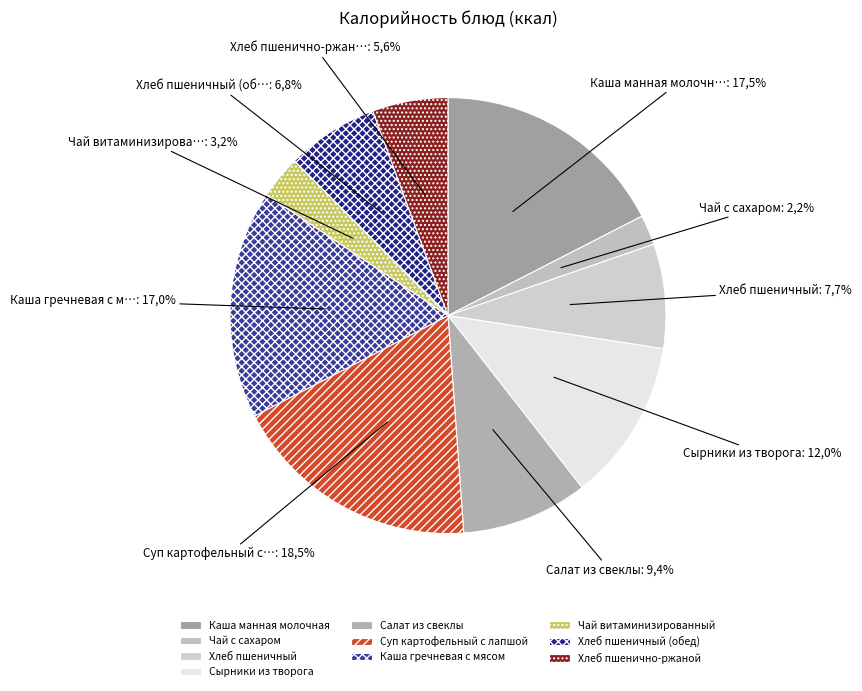

The Сырники из творога slice represents 12% of the pie. True or false?

True